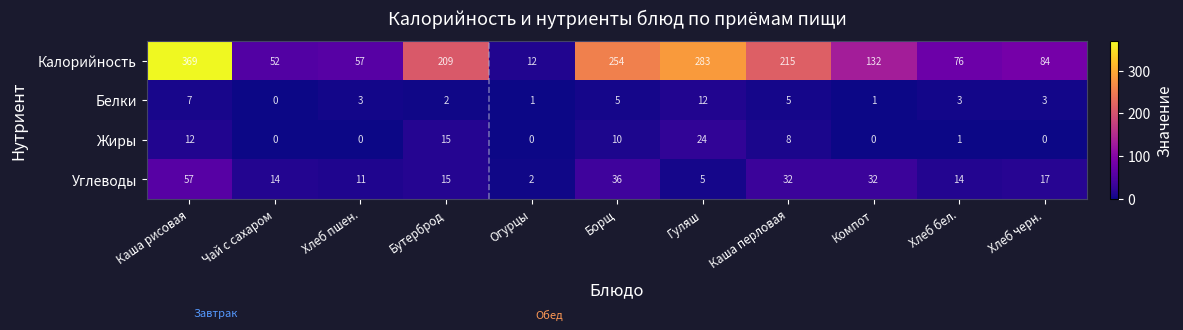

Which category has the highest value across all series?

Каша рисовая